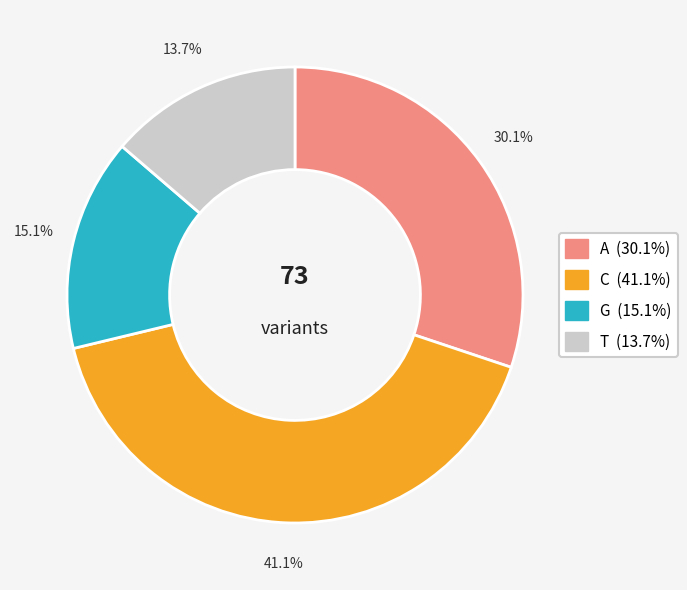

How many slices are in this pie chart?

4